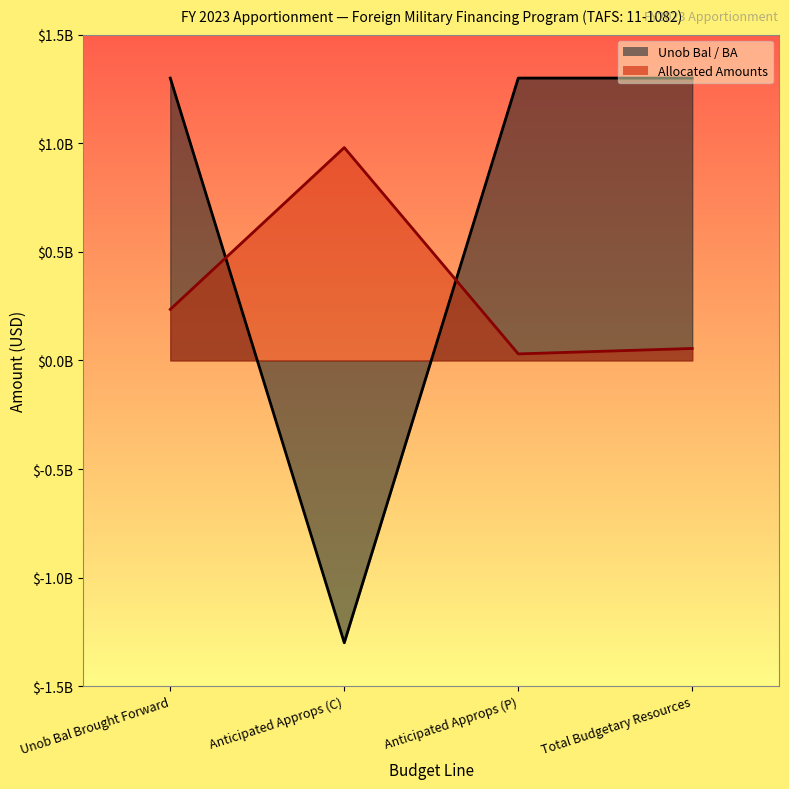

The Unob Bal / BA series shows 1940207976 at Anticipated Approps (P). True or false?

False